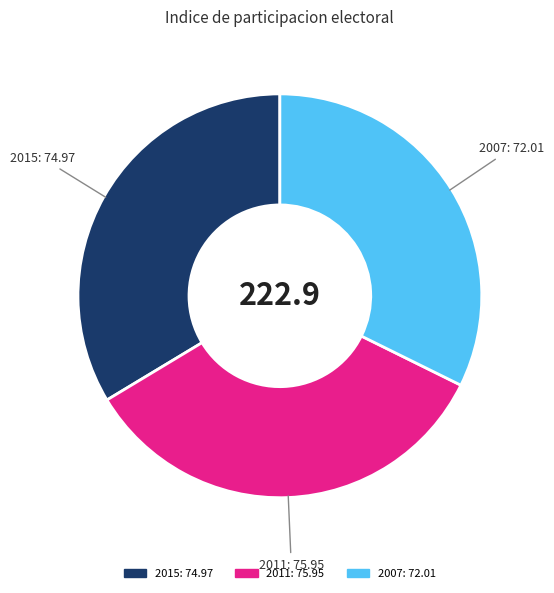

The 2011 slice represents 34% of the pie. True or false?

True